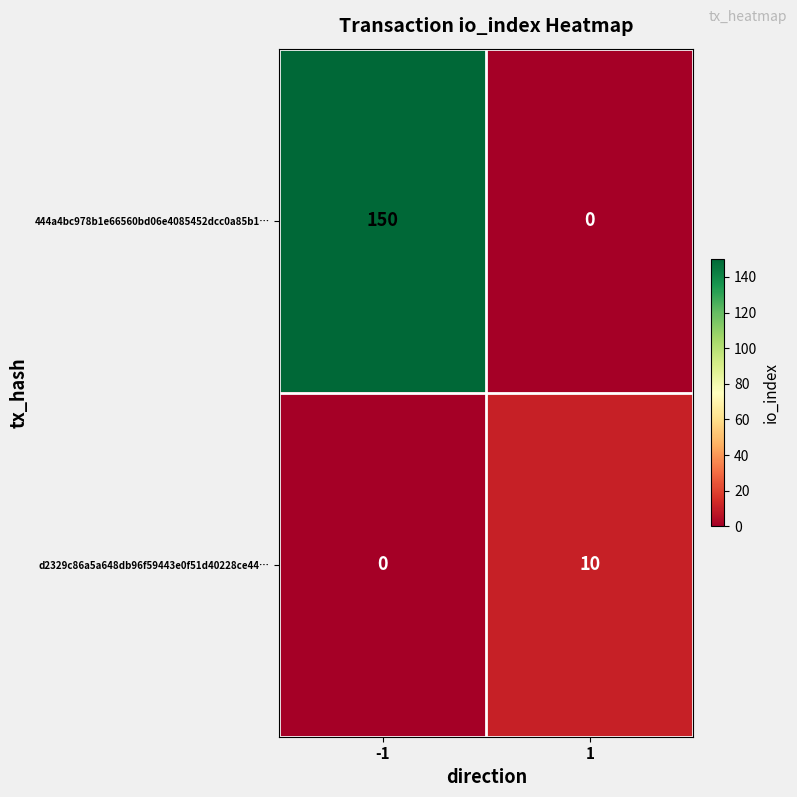

Which series has the largest range (max minus min)?

444a4bc978b1e66560bd06e4085452dcc0a85b1…